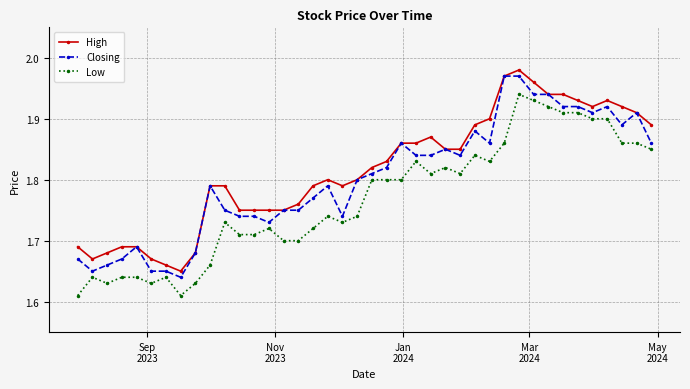

List the series in order of their overall mean, highest first.

High, Closing, Low